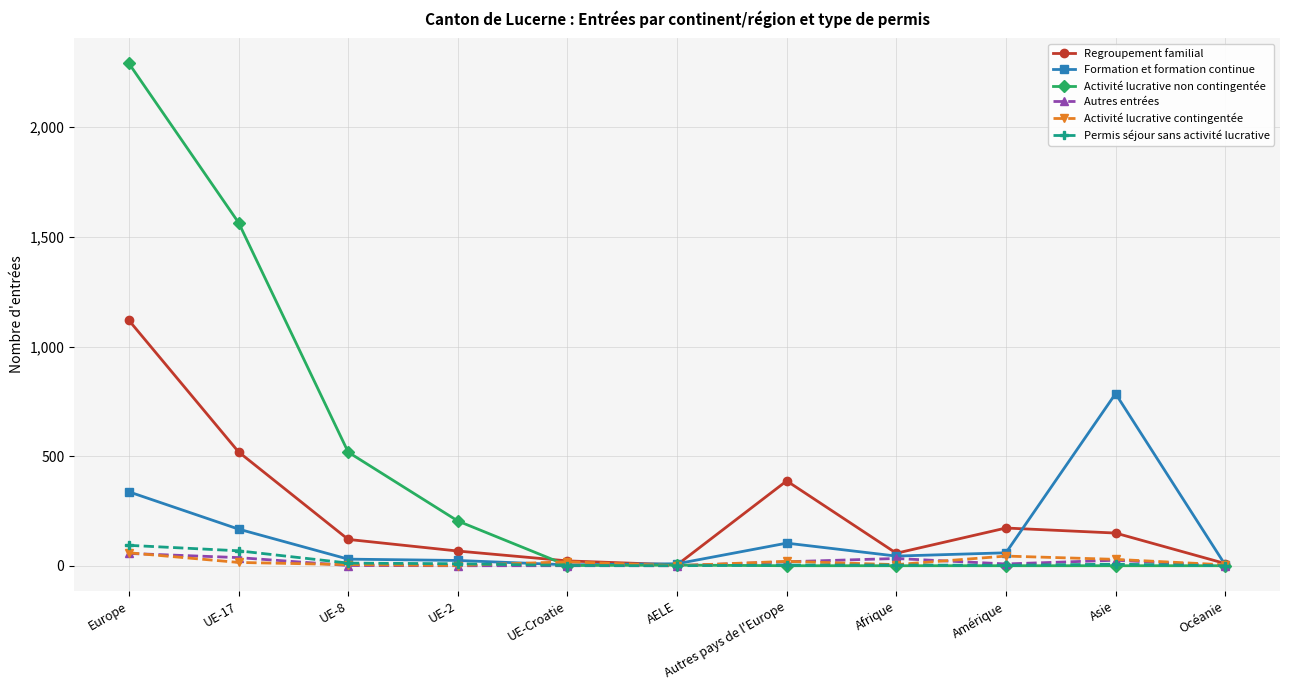

What is the sum of the Regroupement familial values at AELE and UE-2?

71